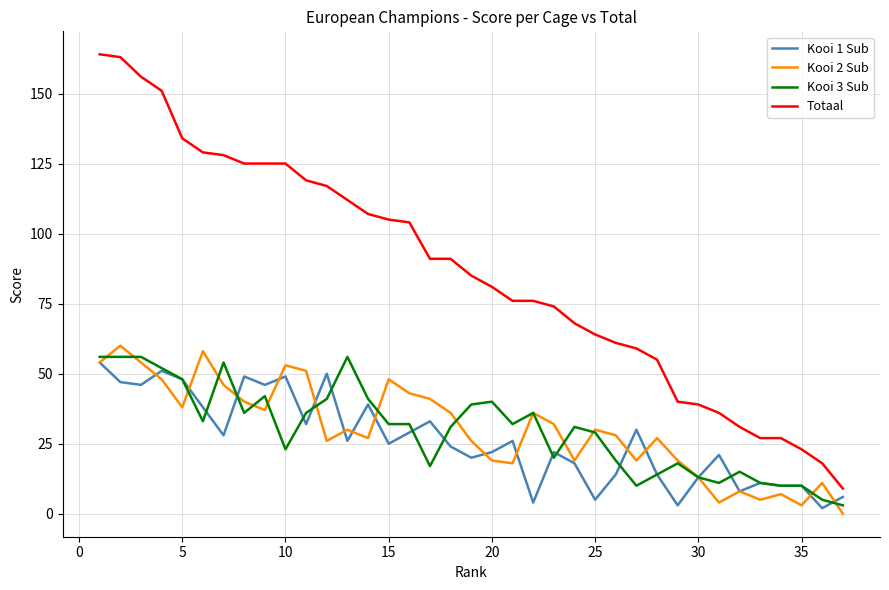

Which series has the largest total across all categories?

Totaal